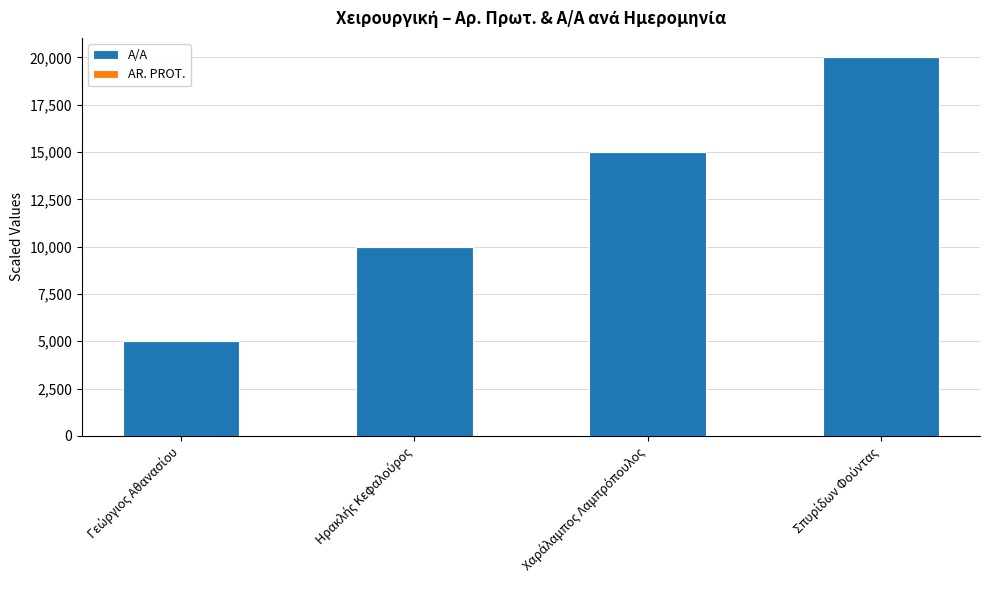

What is the sum of all A/A values?

50000.0